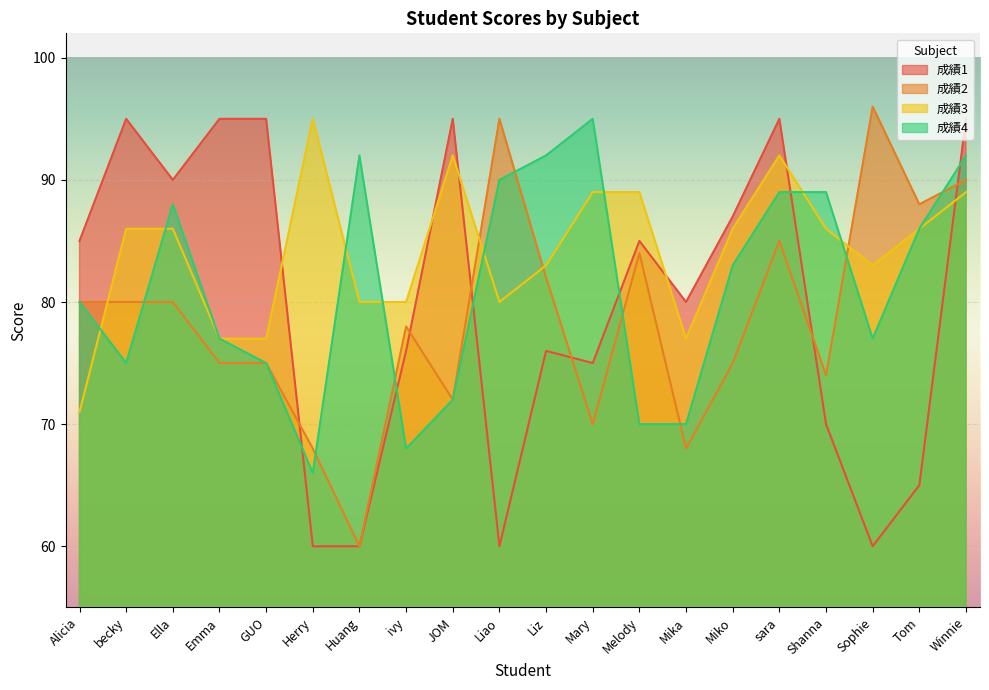

Reading left to right, list all the values displayed in this chart.

成績1: 85	95	90	95	95	60	60	76	95	60	76	75	85	80	87	95	70	60	65	95
成績2: 80	80	80	75	75	68	60	78	72	95	82	70	84	68	75	85	74	96	88	90
成績3: 71	86	86	77	77	95	80	80	92	80	83	89	89	77	86	92	86	83	86	89
成績4: 80	75	88	77	75	66	92	68	72	90	92	95	70	70	83	89	89	77	86	92